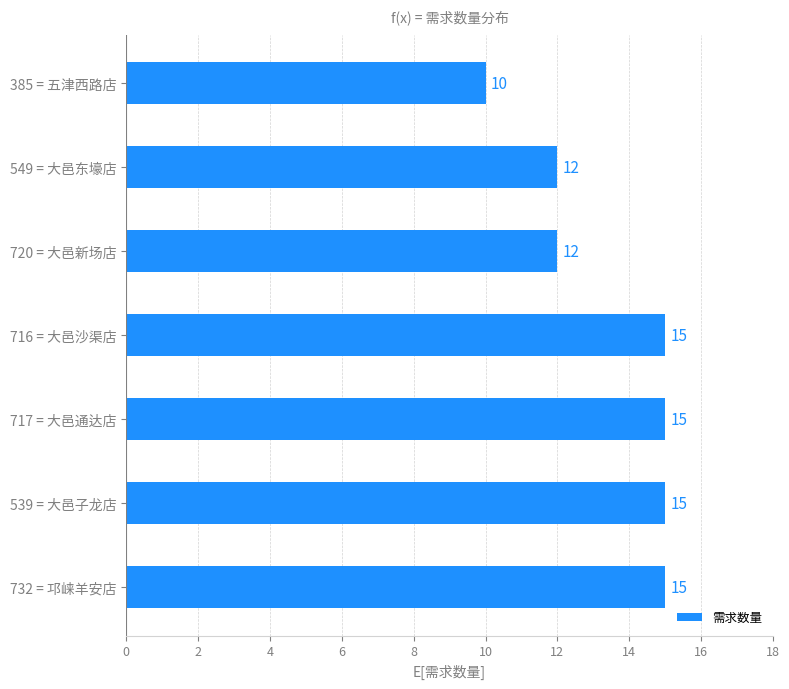

The value at 539 = 大邑子龙店 is 26. True or false?

False